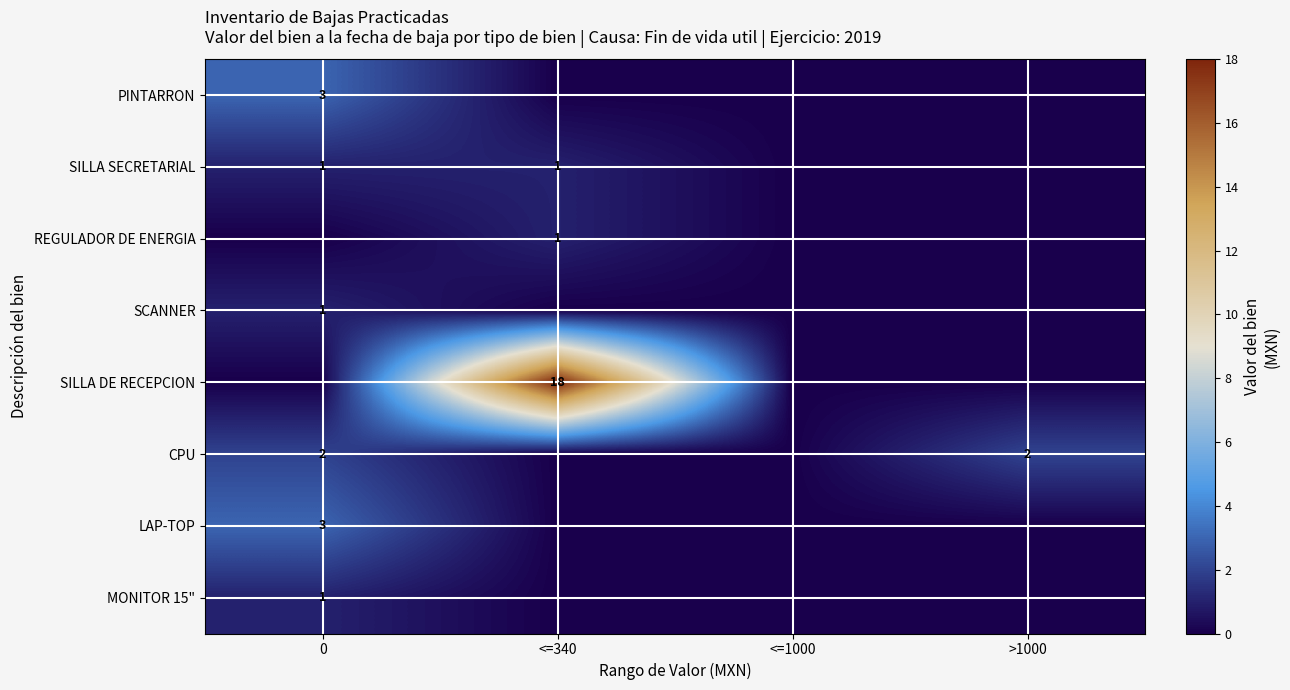

The value of SILLA SECRETARIAL at 0 is 0. True or false?

False